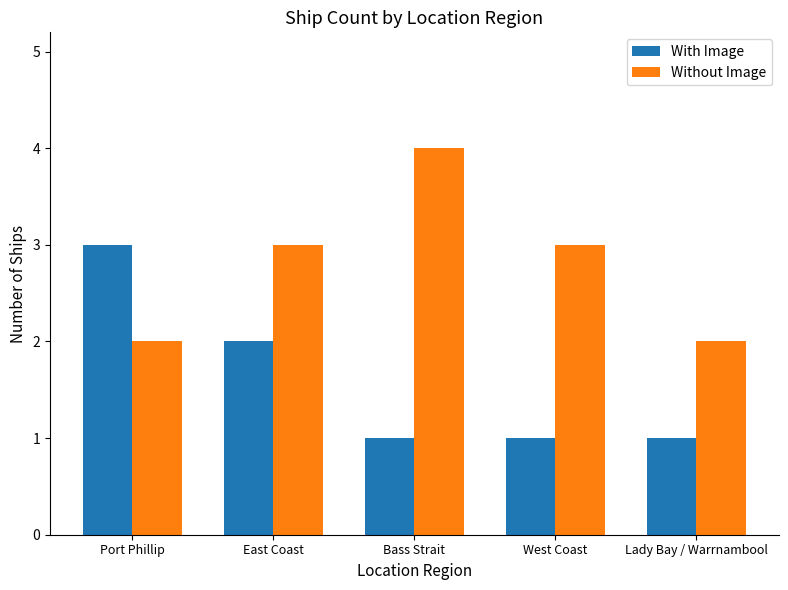

What is the approximate value of With Image at Bass Strait?

1